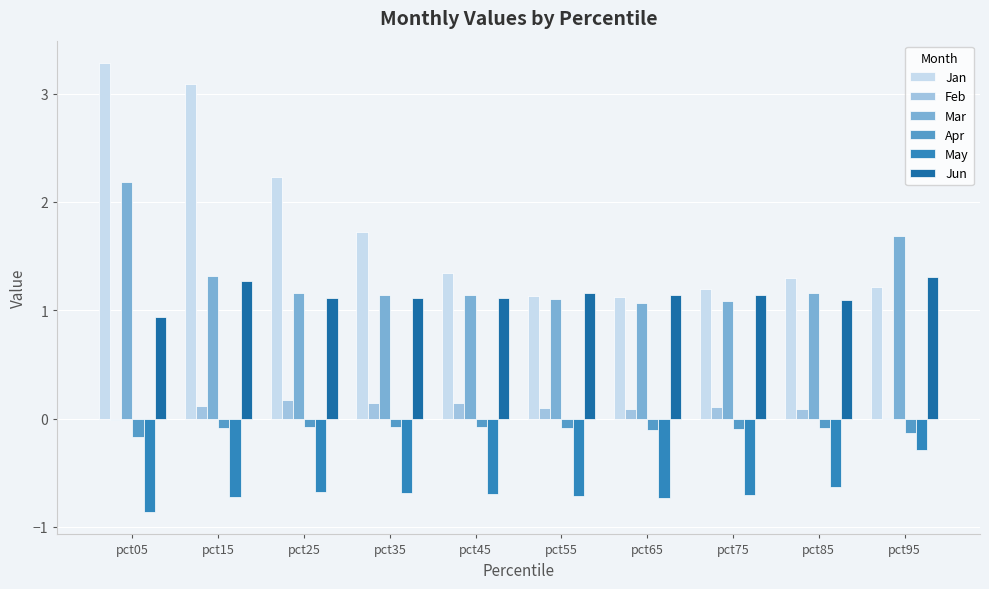

Which series has the largest range (max minus min)?

Jan